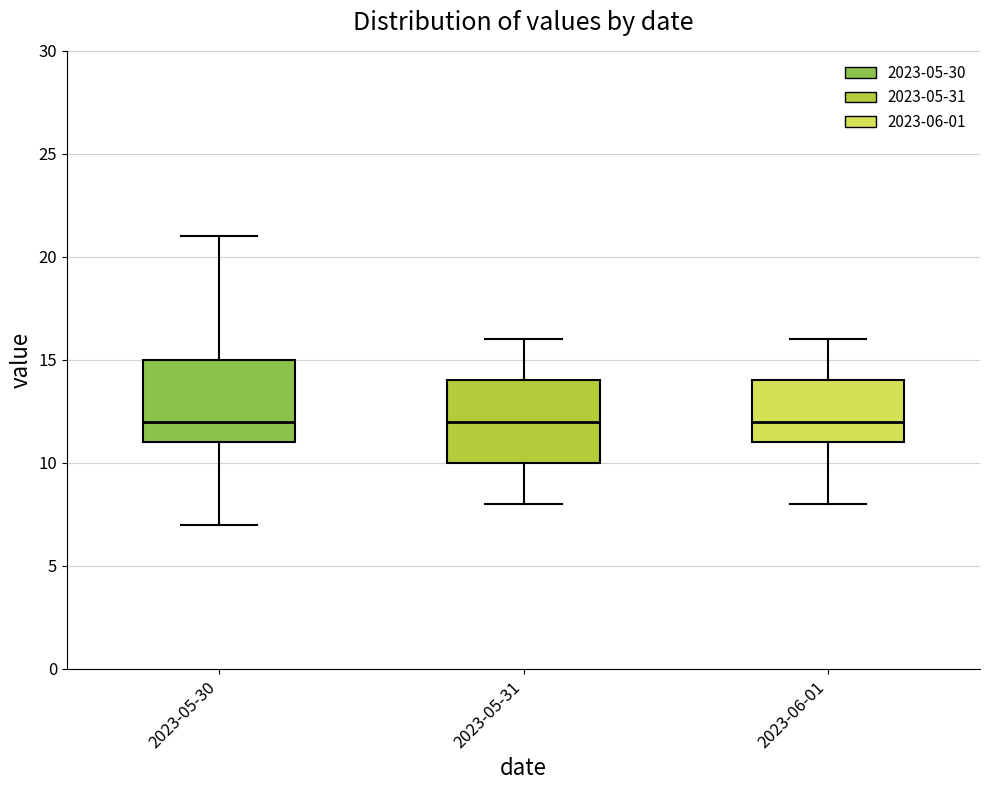

Where is the lower edge of the box for 2023-05-31 on the y-axis? The values are not printed on the chart, so give them approximately, as read against the axis.

10